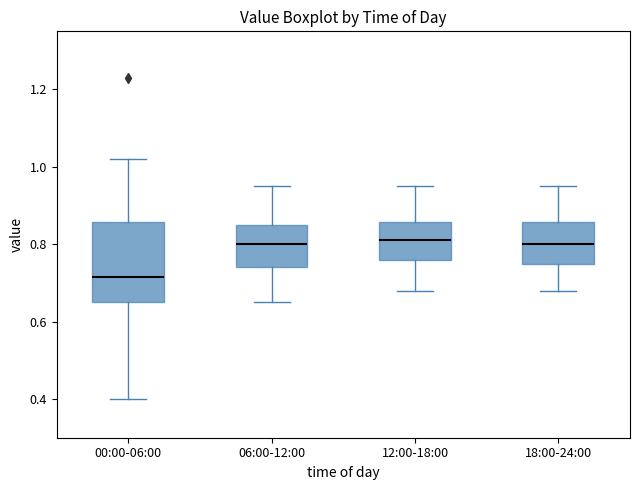

Reading left to right, read every box against the y-axis: the position of its median line, the range the box covers, and the ends of its whiskers. The values are not printed on the chart, so give them approximately, as read against the axis.

00:00-06:00: median 0.72, box 0.66 to 0.86, whiskers 0.40 to 1.02
06:00-12:00: median 0.80, box 0.74 to 0.86, whiskers 0.66 to 0.96
12:00-18:00: median 0.82, box 0.76 to 0.86, whiskers 0.68 to 0.96
18:00-24:00: median 0.80, box 0.76 to 0.86, whiskers 0.68 to 0.96